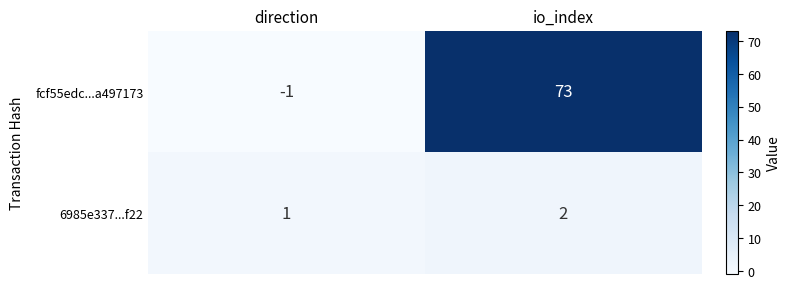

Which category has the highest value in the 6985e337...f22 series?

io_index